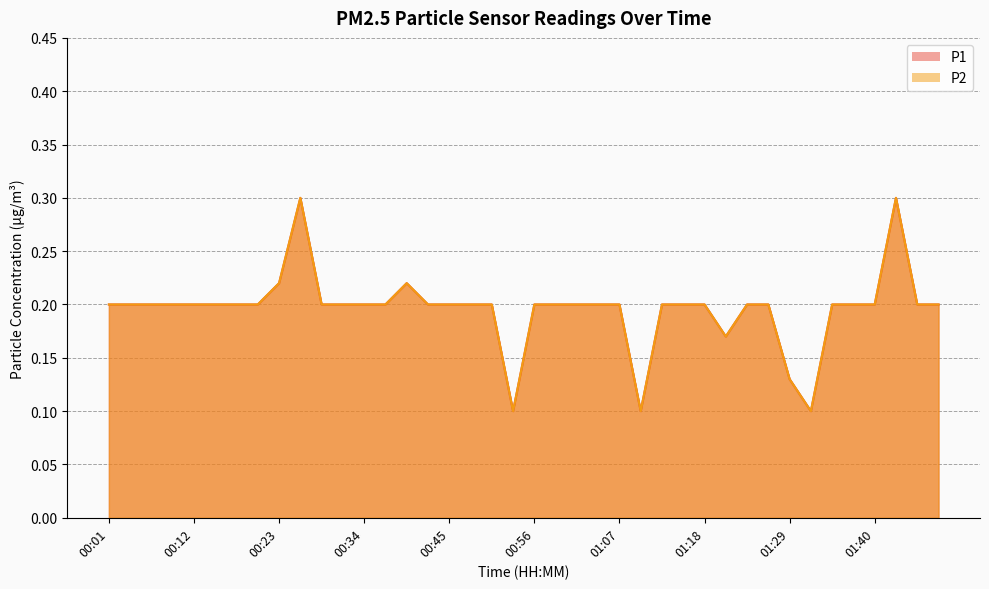

What is the total value across all series at 01:23?

0.4